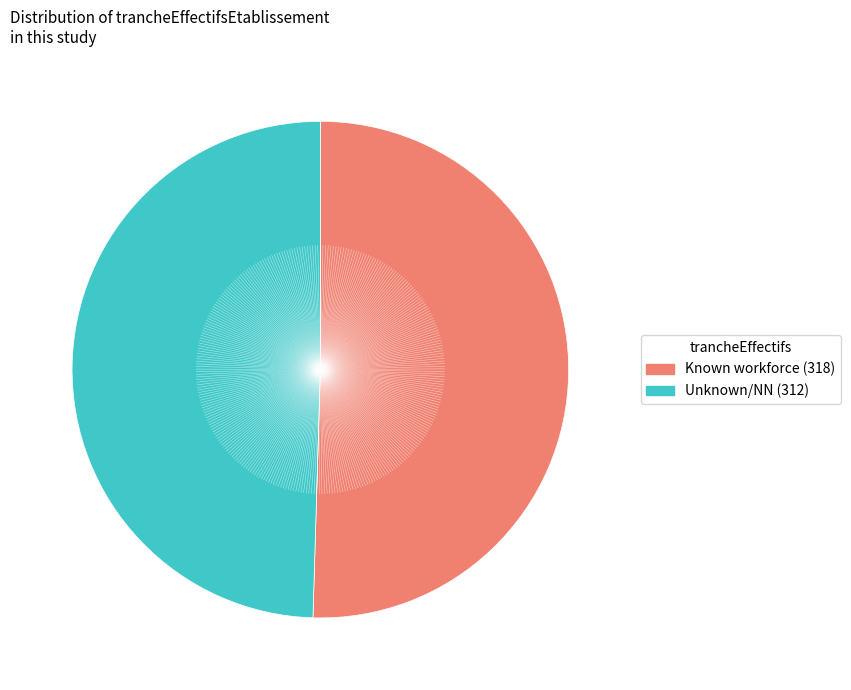

Is there a majority slice in this chart?

Yes